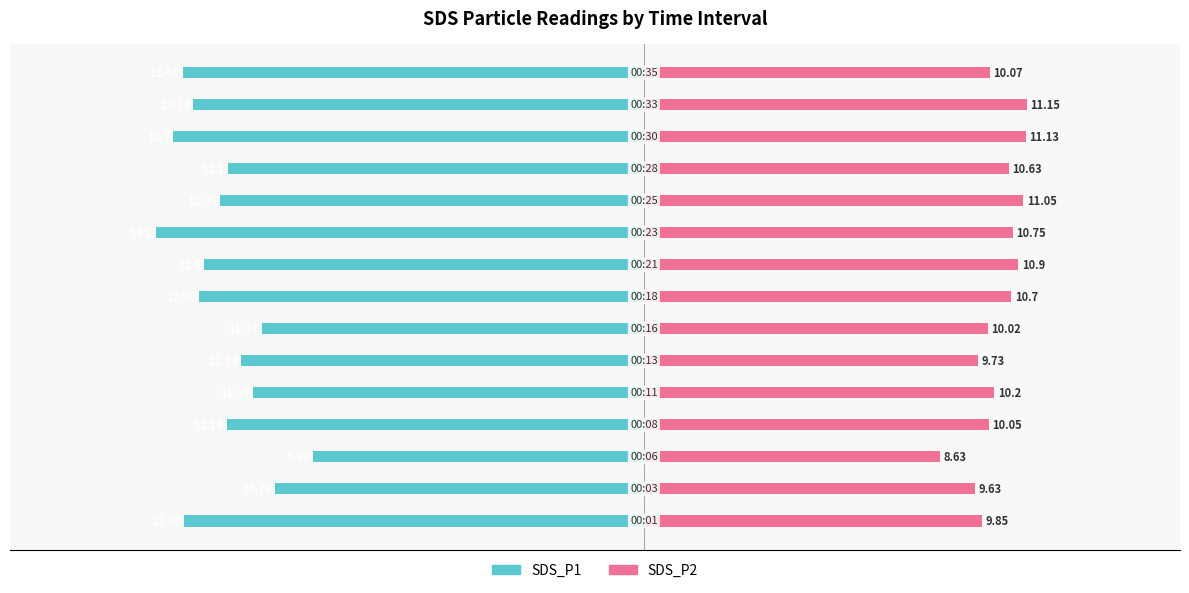

How many data points in SDS_P2 are less than 10?

4